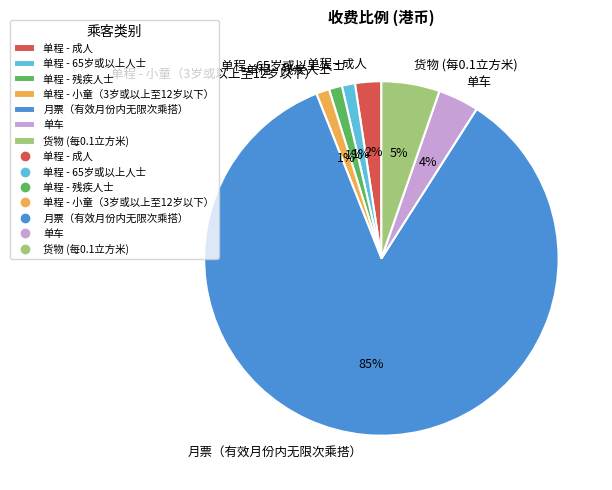

What percentage is the 单程 - 65岁或以上人士 slice, to the nearest percent?

1%